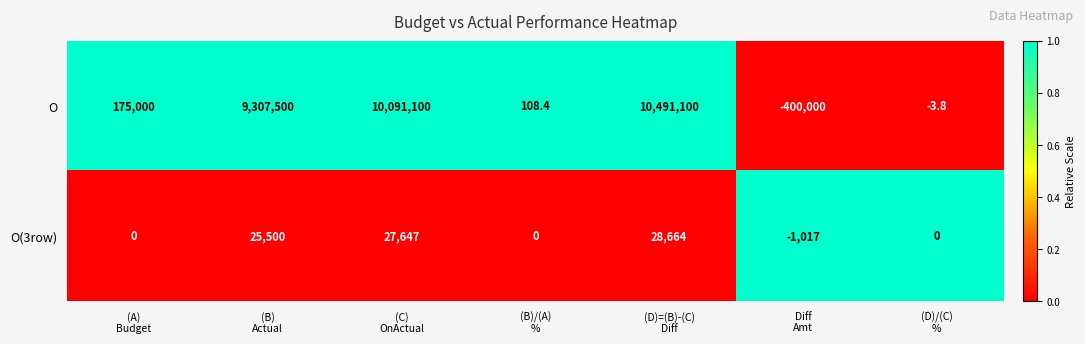

Which series has the widest spread of values?

O